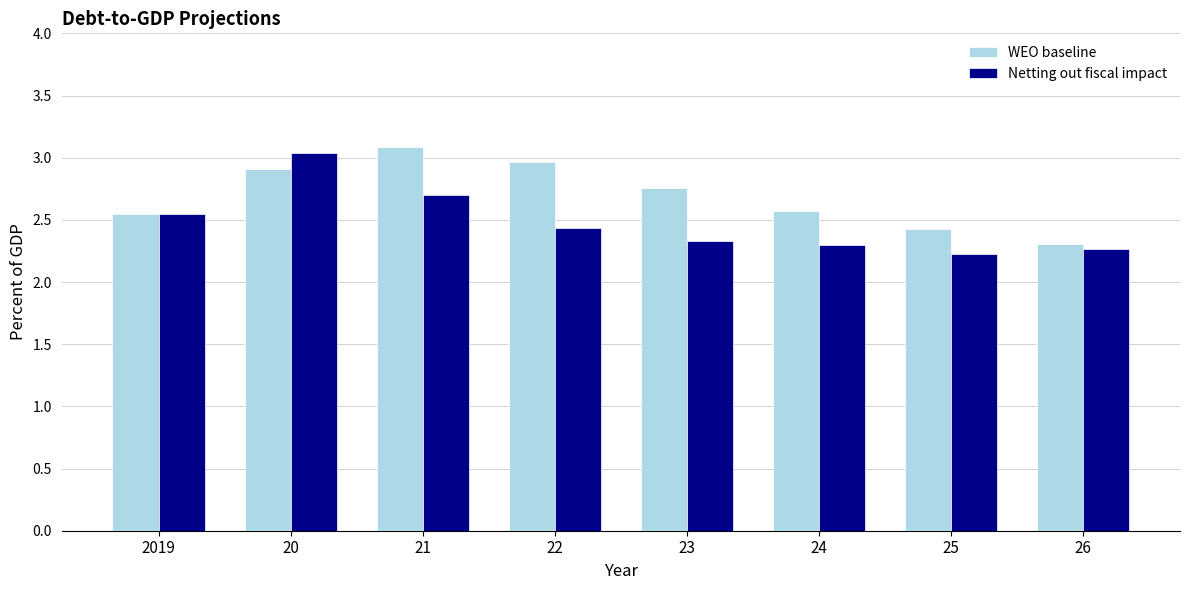

What is the maximum value shown in the chart?

3.1